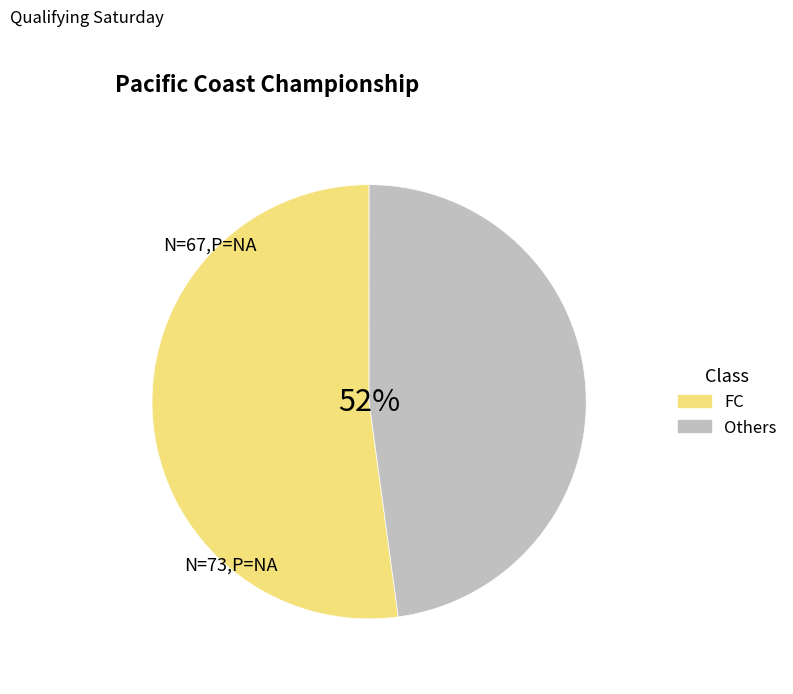

Does FX represent more than half of the total?

No